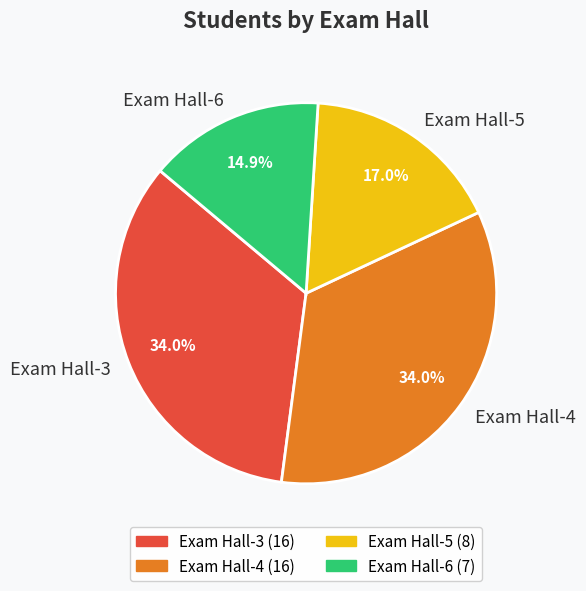

Which slice is the smallest?

Exam Hall-6